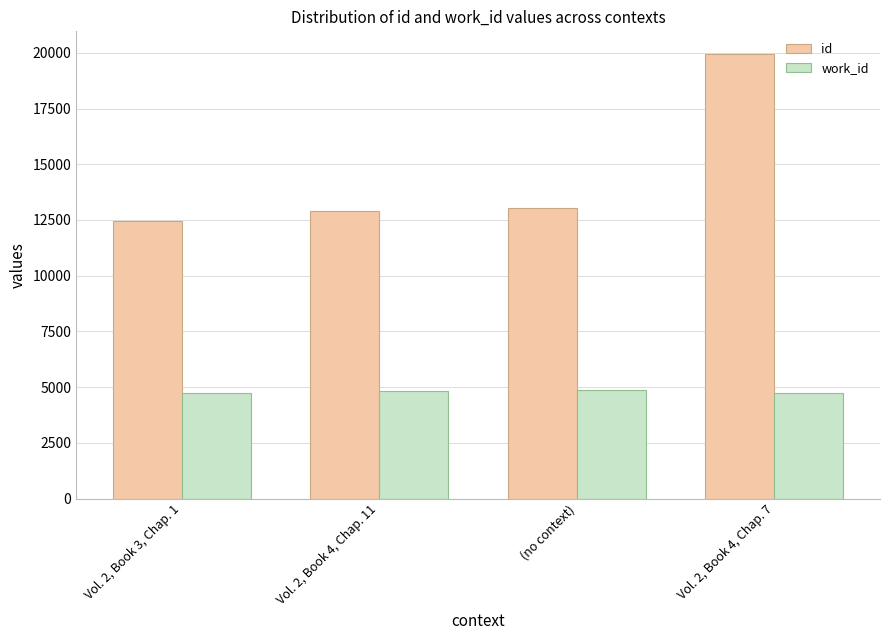

Which series has the largest total across all categories?

id